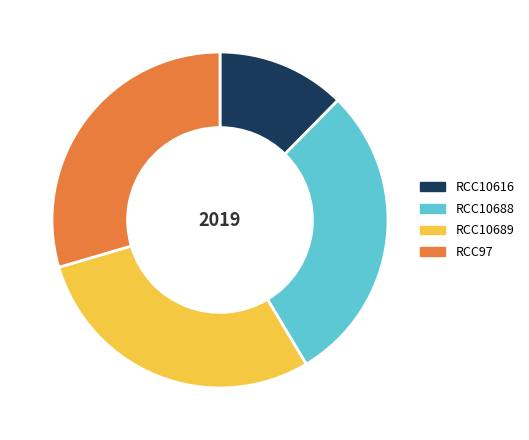

Does any single category account for the majority?

No